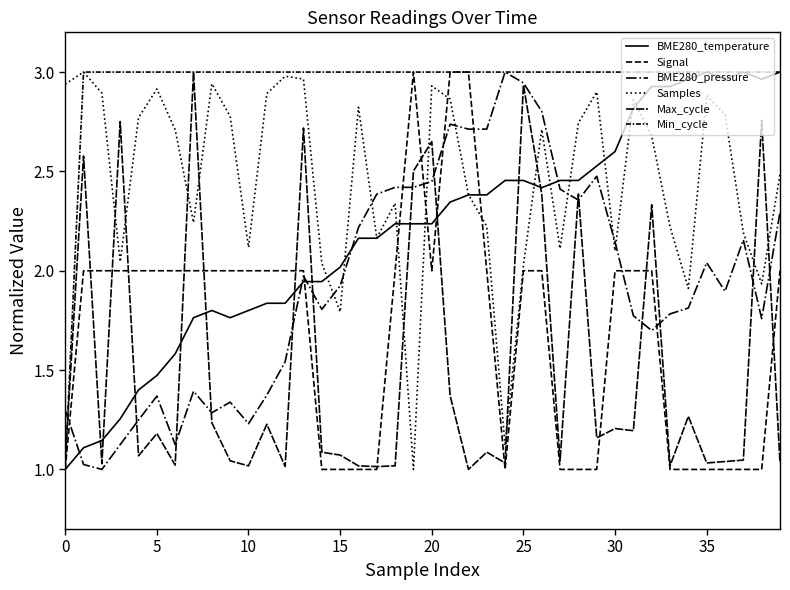

How many lines are shown in the chart?

6